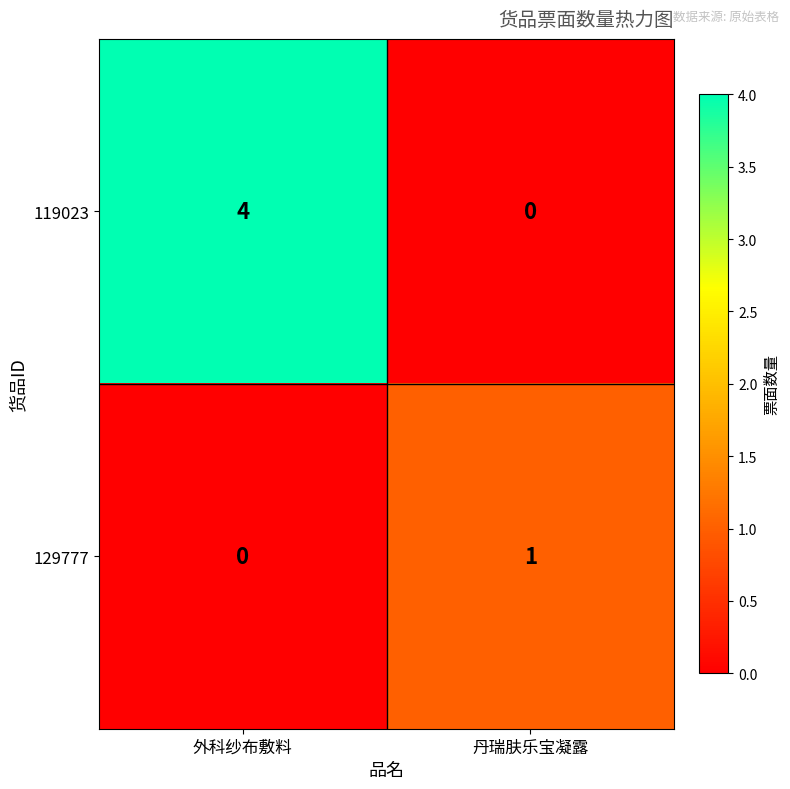

At which category does the chart reach its peak across all series?

外科纱布敷料